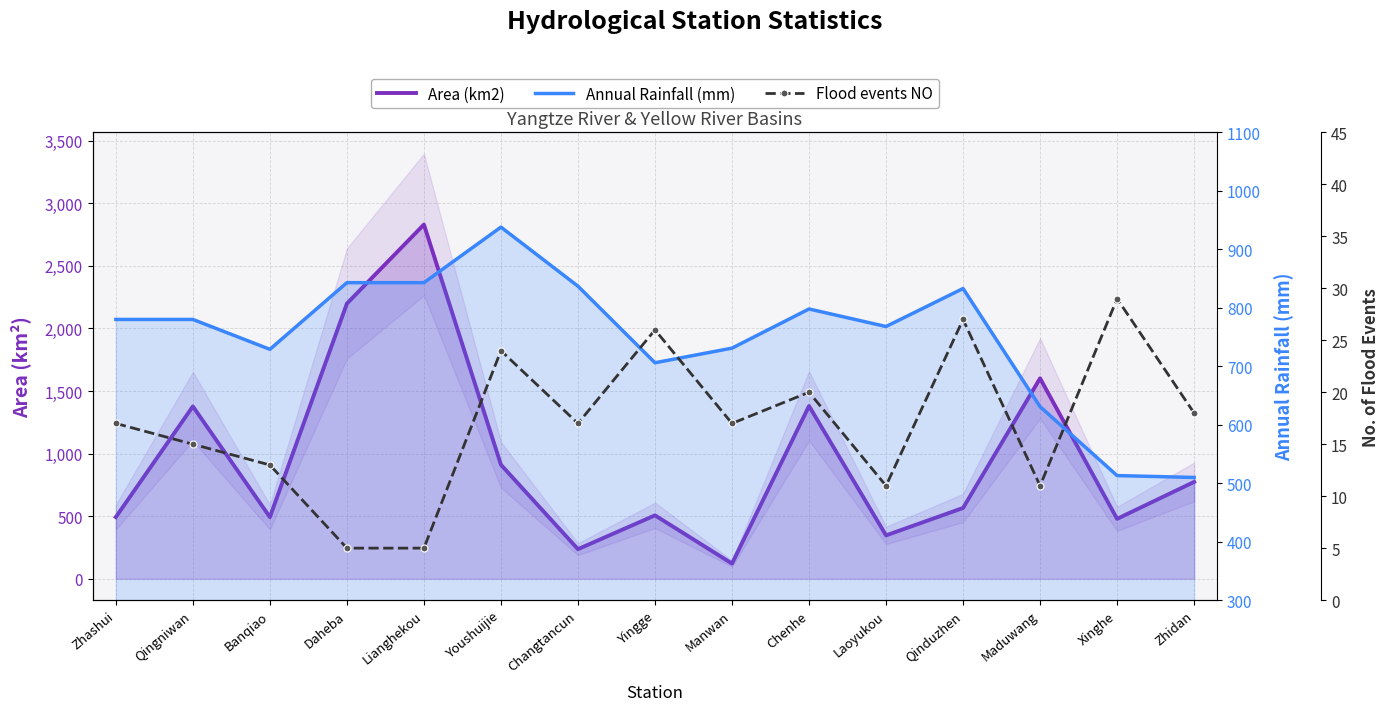

What is the total value across all series at Maduwang?

2242.9